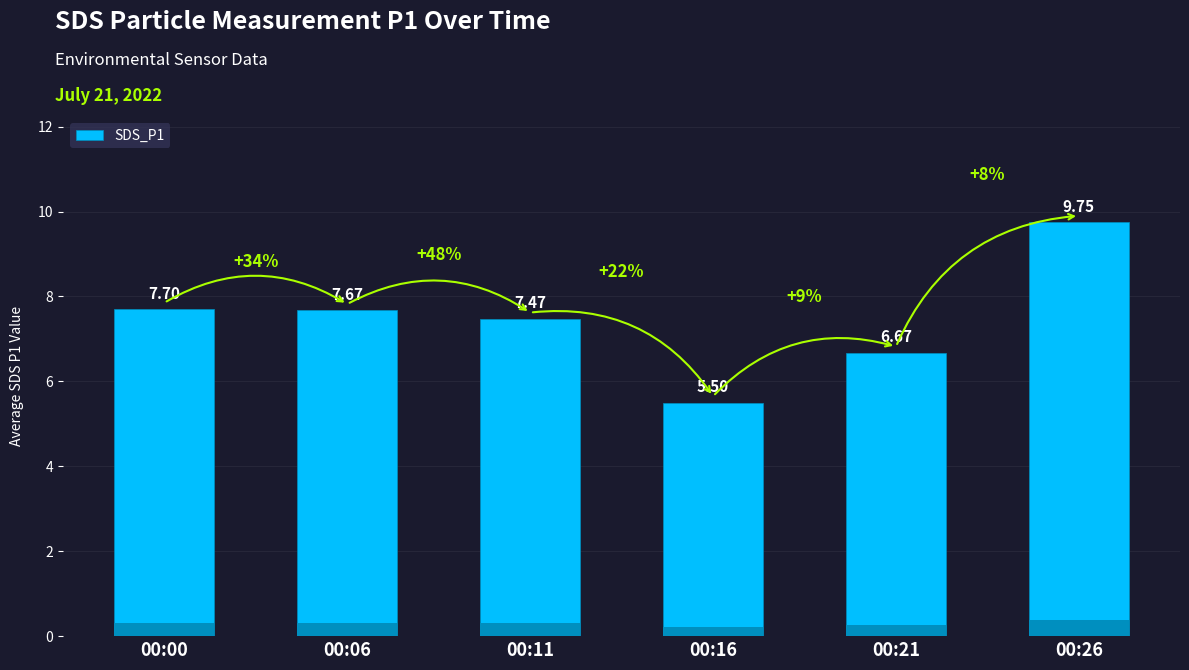

At which label does the data first exceed 7?

00:00